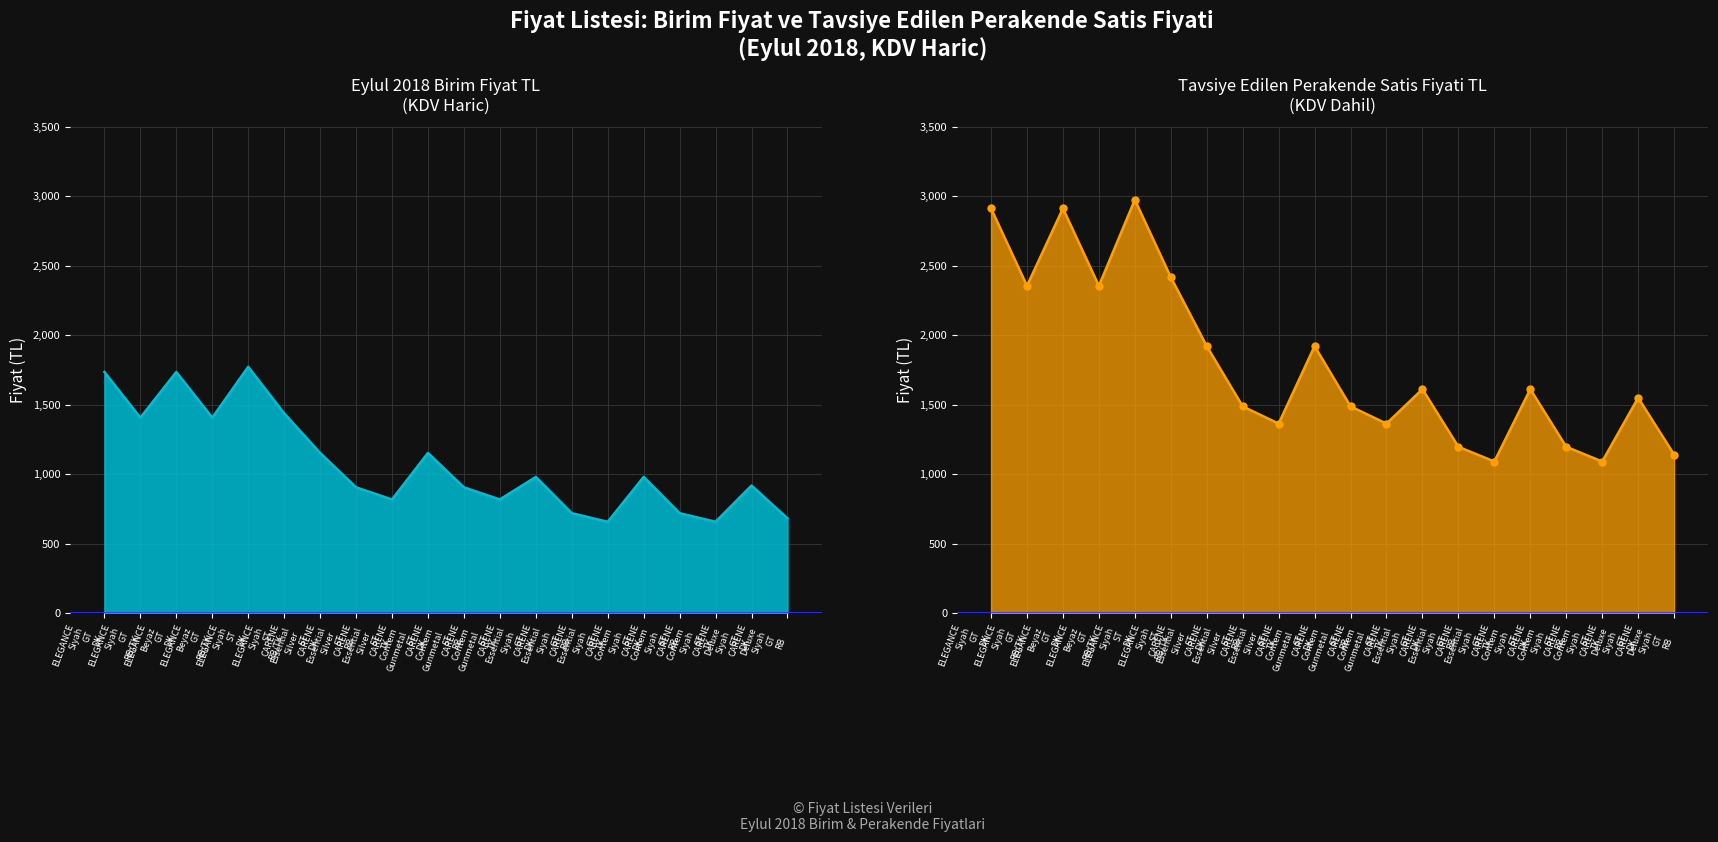

Which has a higher value, ELEGANCE
Siyah
GT
RB/TK or CARENE
Essential
Siyah
GT
DK?

ELEGANCE
Siyah
GT
RB/TK